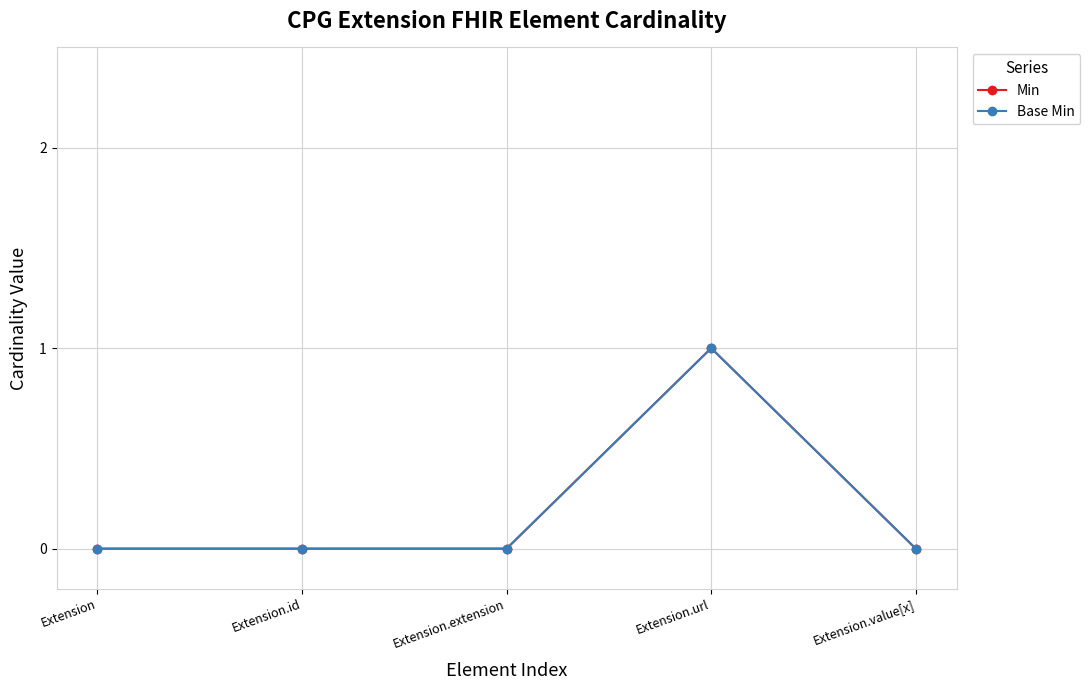

Which label corresponds to the smallest value in the chart?

Extension